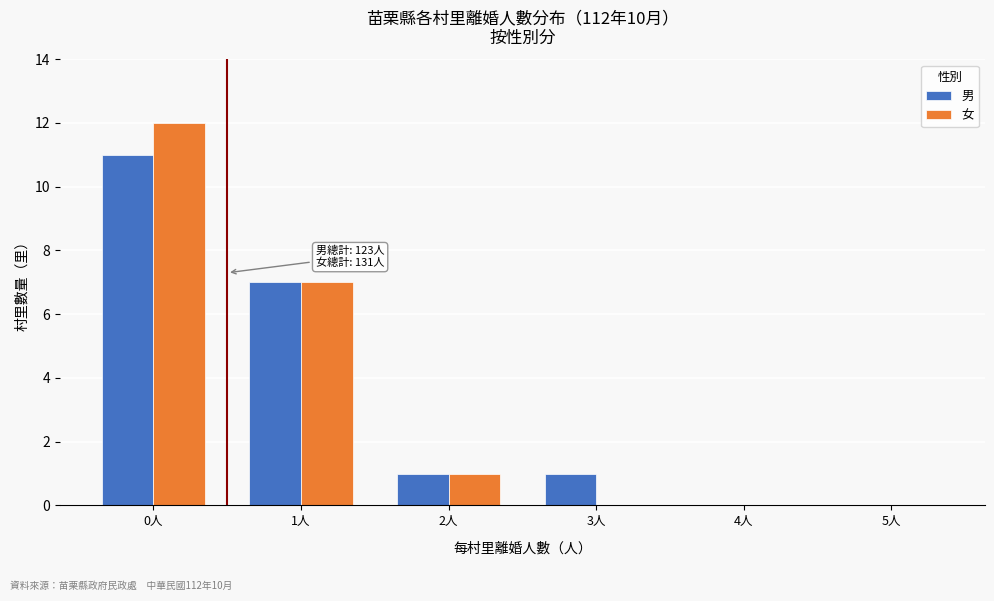

Reading right to left, what are all the values shown in this chart?

男: 5人=0	4人=0	3人=1	2人=1	1人=7	0人=11
女: 5人=0	4人=0	3人=0	2人=1	1人=7	0人=12